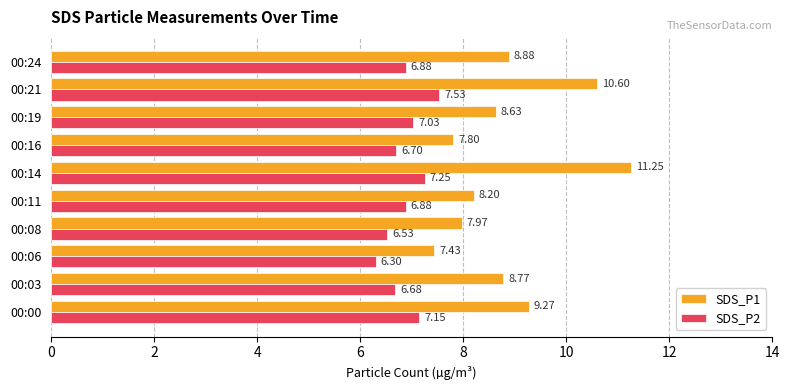

Count the number of categories in the chart.

10